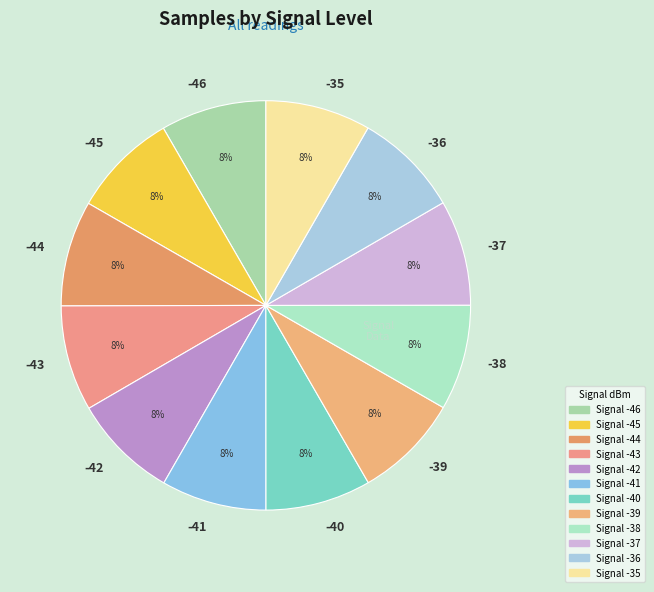

Is it true that -44 is 8% of the pie?

True